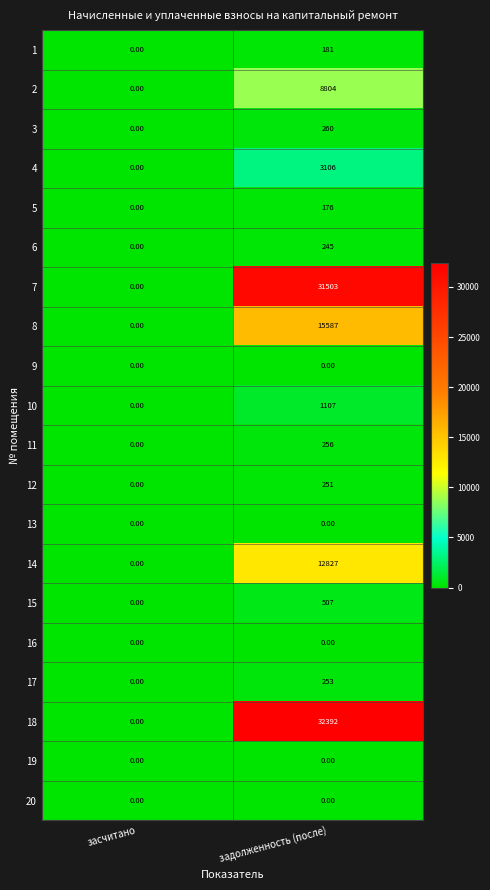

Which series has the largest total across all categories?

18